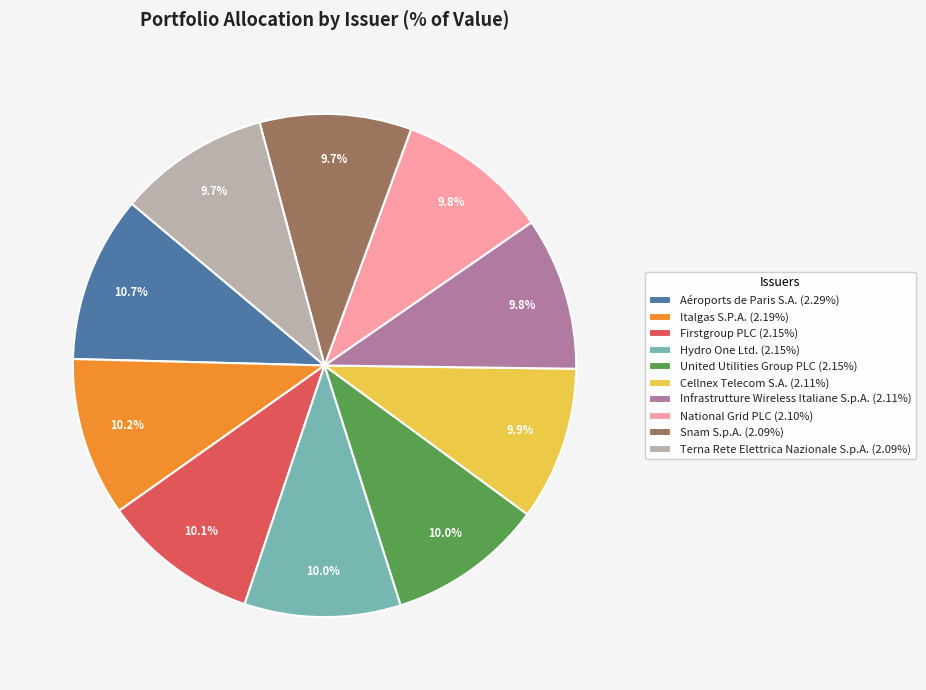

What percentage is the Aéroports de Paris S.A. slice, to the nearest percent?

11%